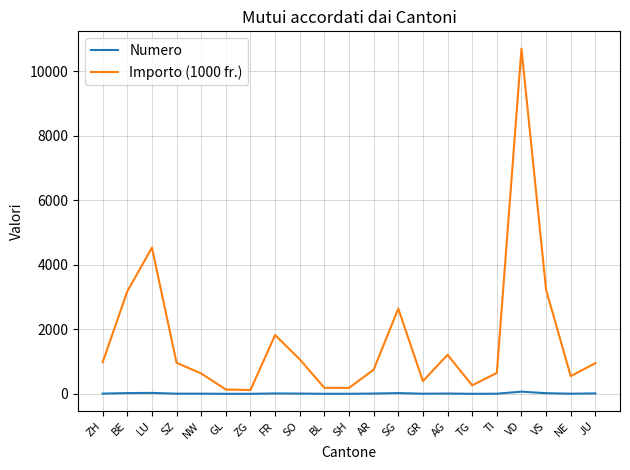

True or false: Importo (1000 fr.) has a value of 980.0 at ZH.

True